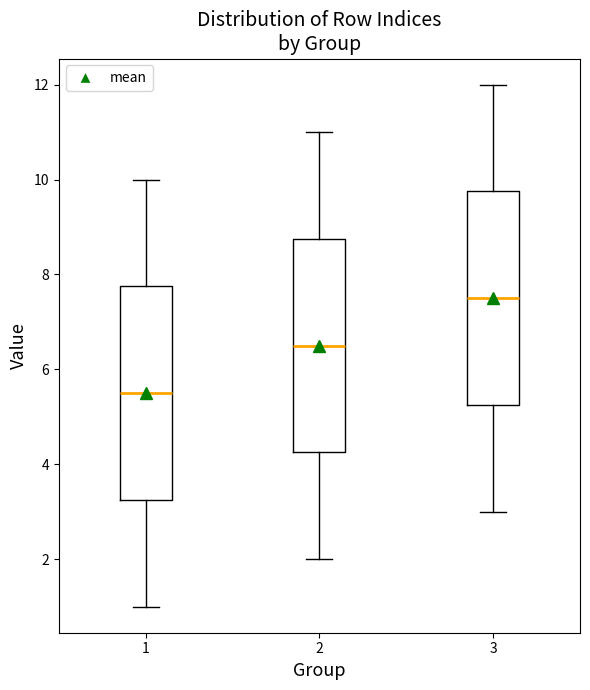

Which box's median line is the highest?

3